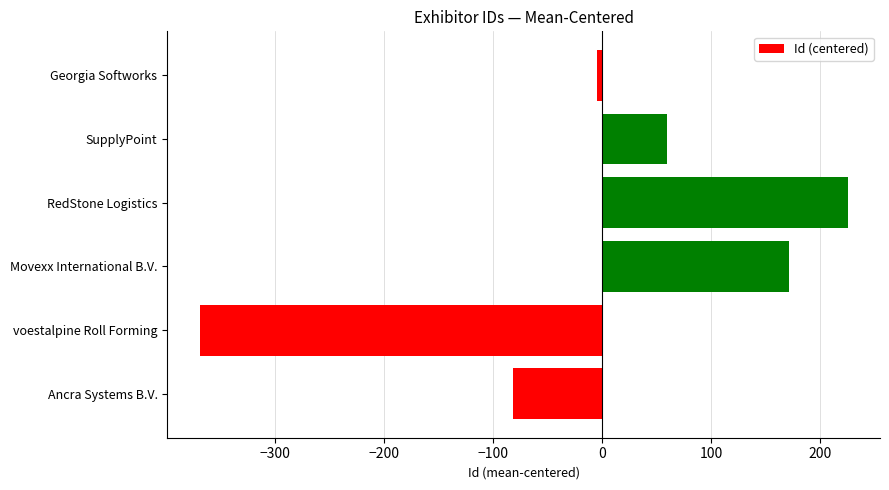

Reading top to bottom, what are all the values shown in this chart?

Georgia Softworks=-4.8	SupplyPoint=59.2	RedStone Logistics=225.2	Movexx International B.V.=171.2	voestalpine Roll Forming=-368.8	Ancra Systems B.V.=-81.8